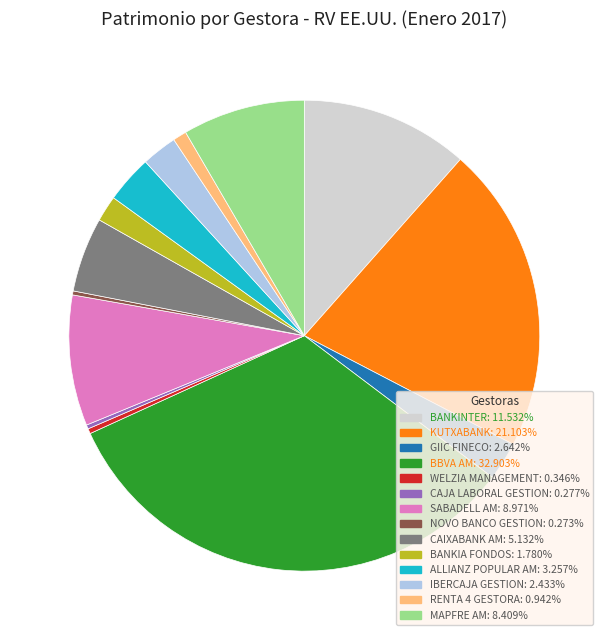

Which category has the biggest portion of the pie?

BBVA AM